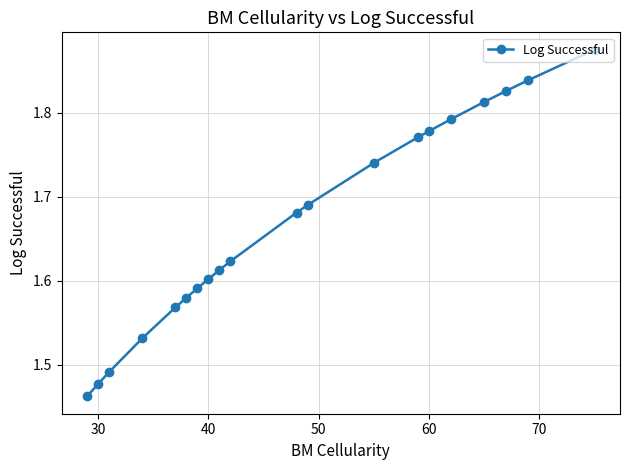

Count the values in the range 1 to 2.

20